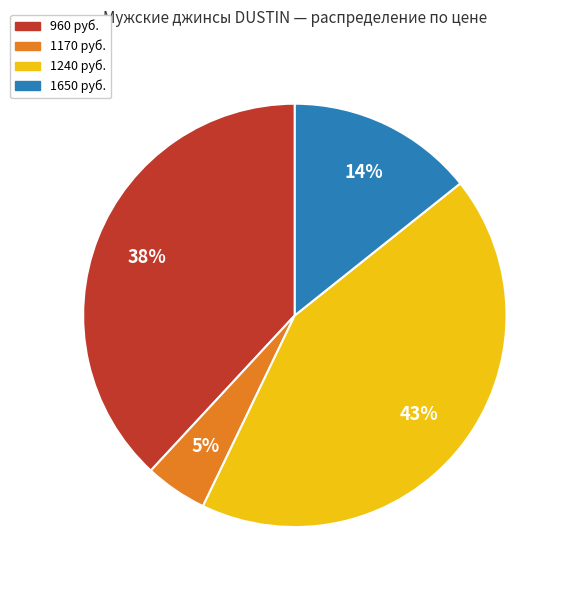

Does any single category account for the majority?

No